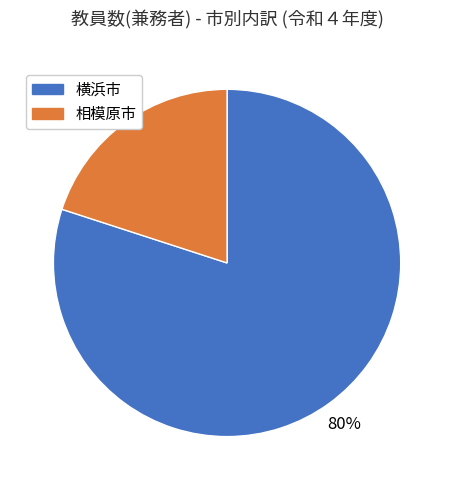

Count the number of slices in the pie.

2